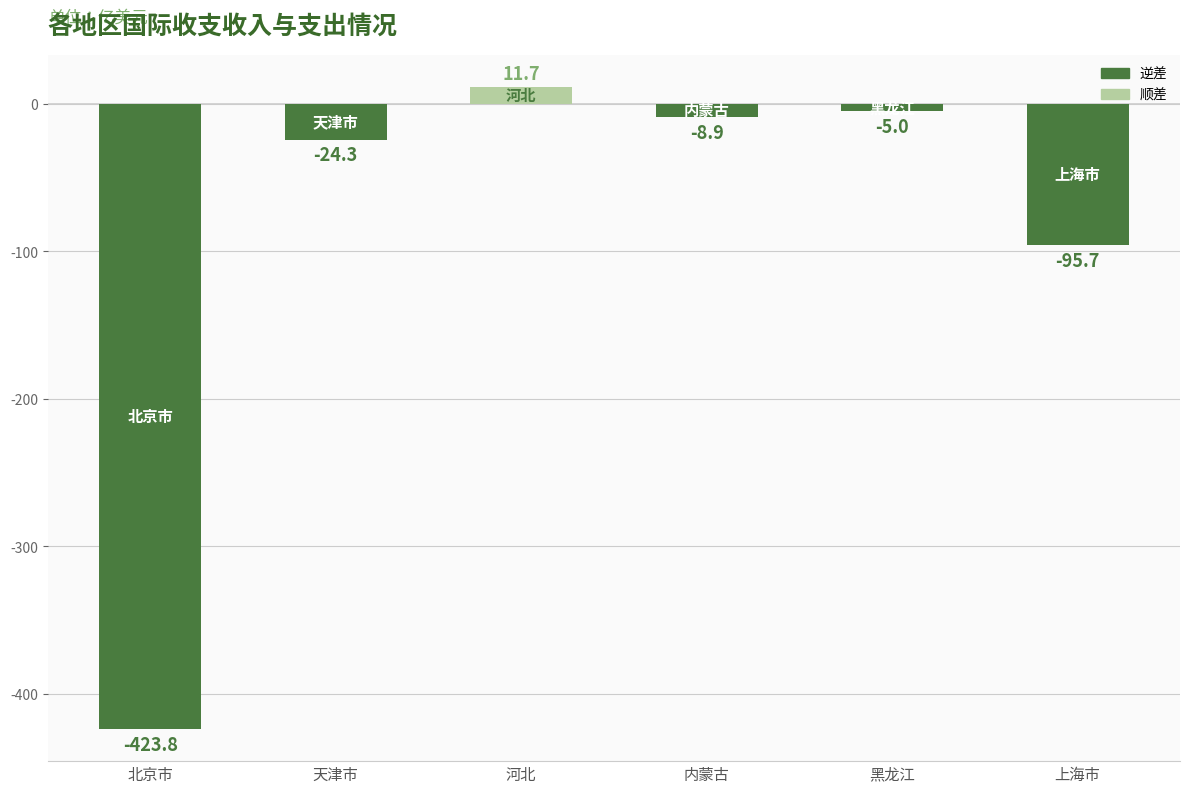

Is it true that the value at 河北 is 11.7?

True